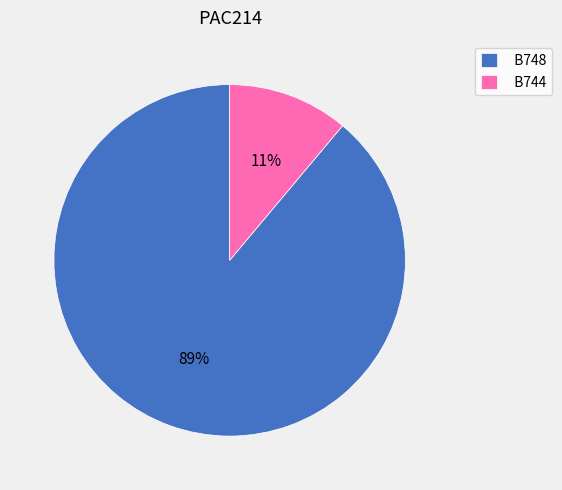

Between B744 and B748, which is larger?

B748